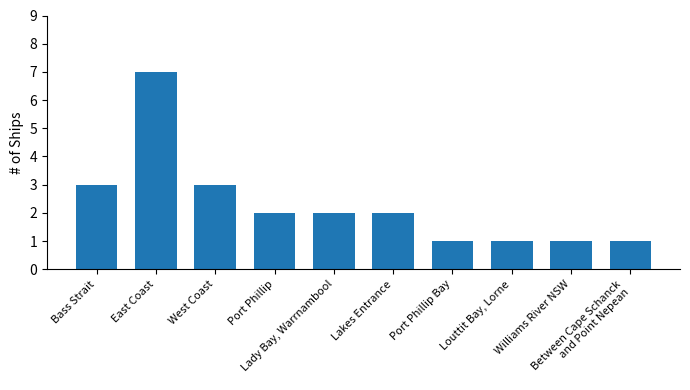

What is the greatest value displayed?

7